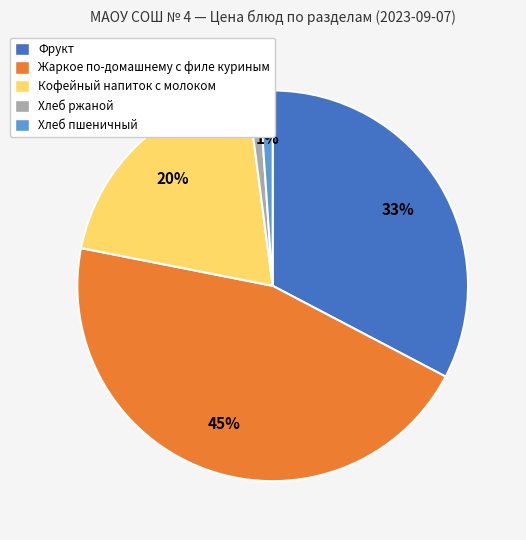

What percentage is the Фрукт slice, to the nearest percent?

33%